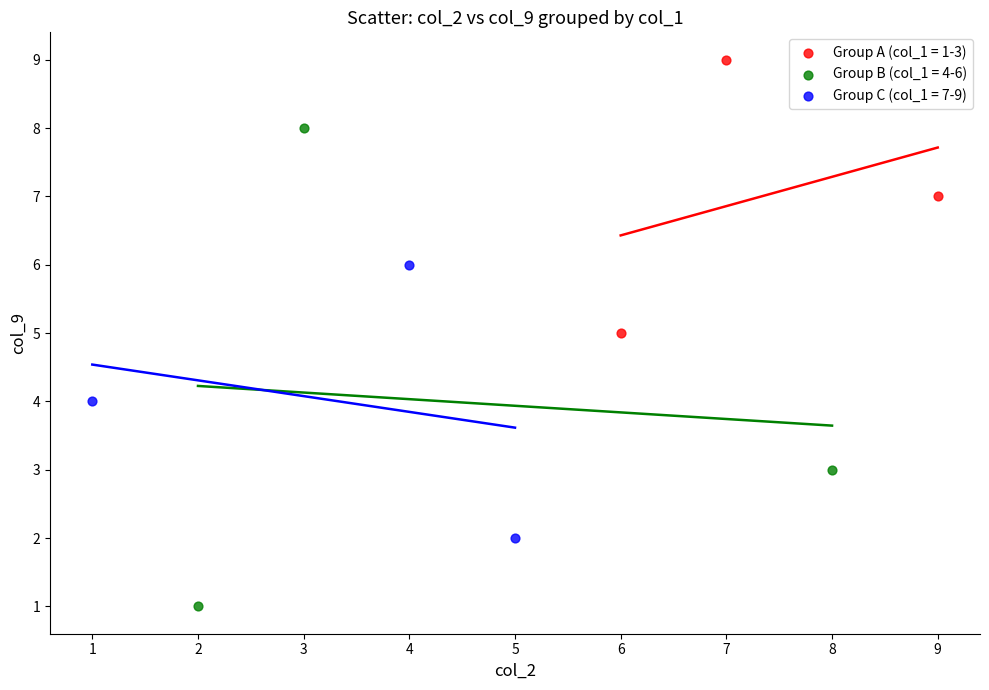

Which series contains the highest Y value?

Group A (col_1 = 1-3)